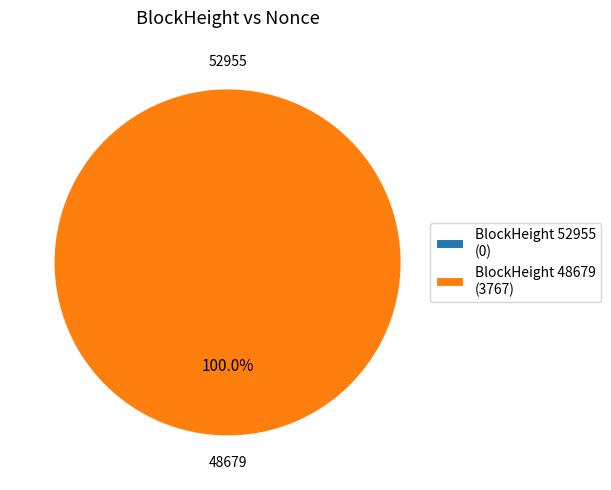

Which category has the biggest portion of the pie?

48679